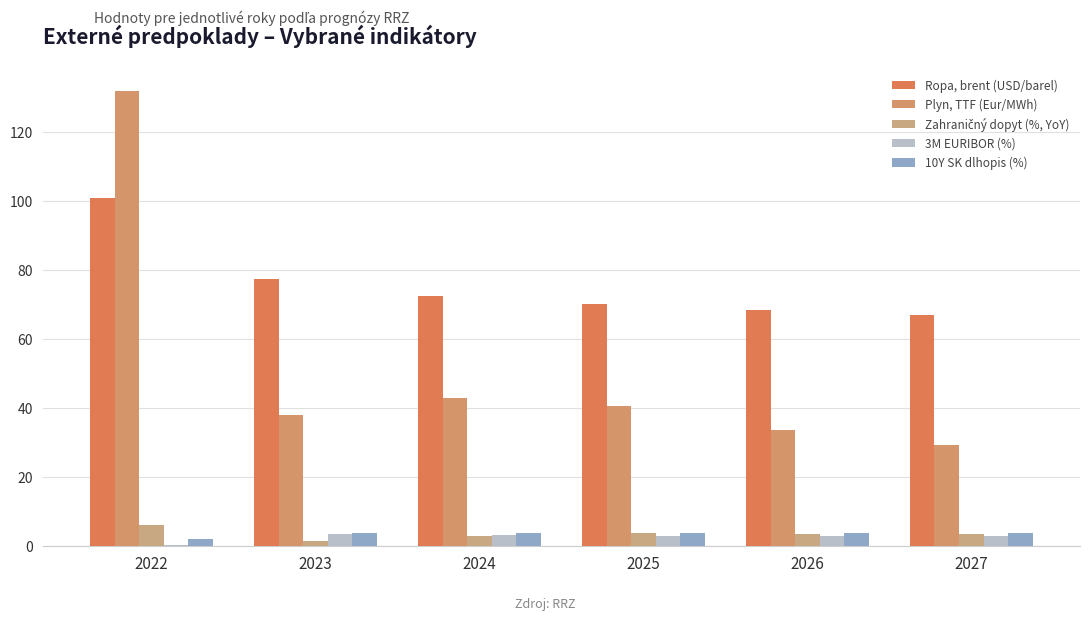

At which category is the sum across all series the highest?

2022